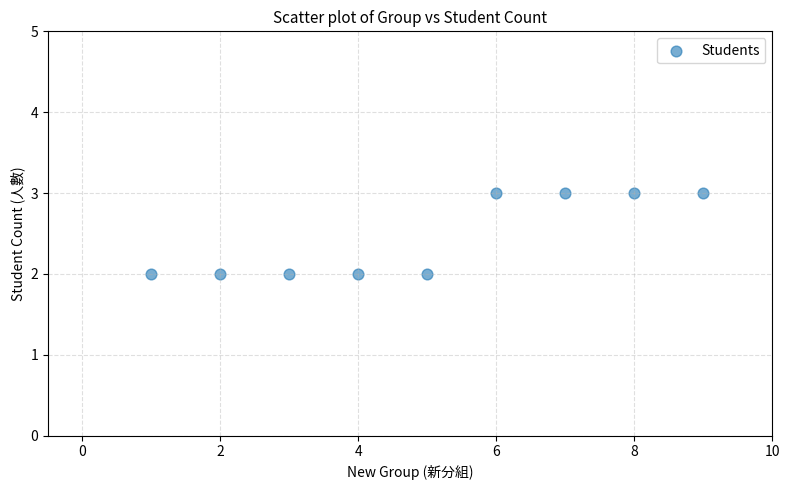

What is the range of X values (max minus min)?

8